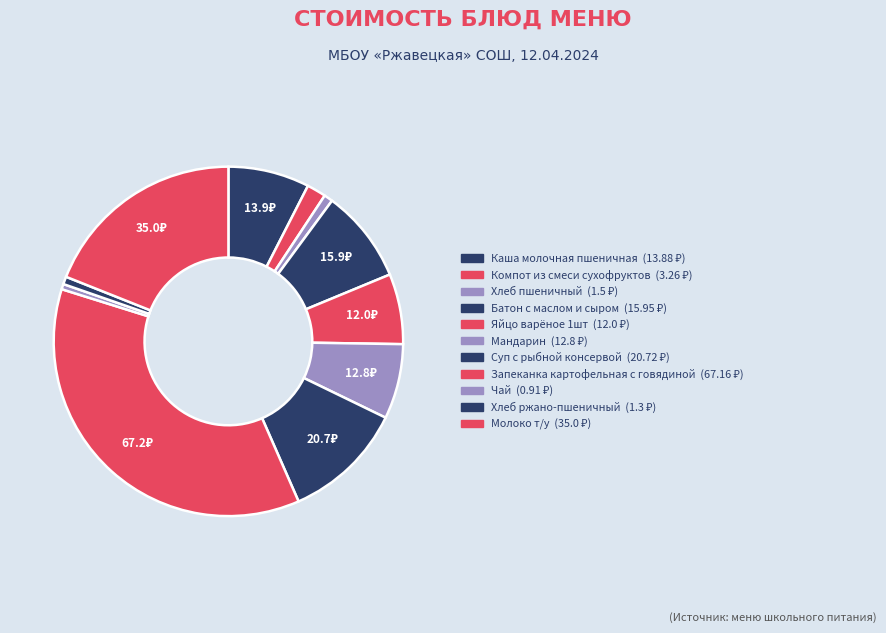

How many segments does this pie chart have?

11